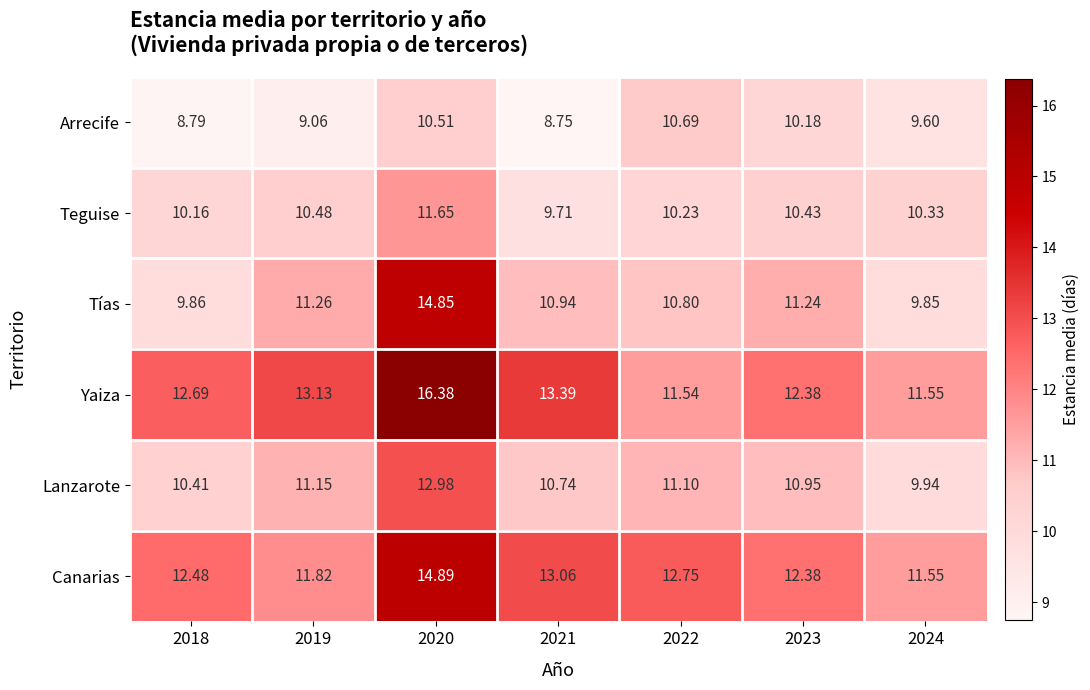

Which series has the largest total across all categories?

Yaiza